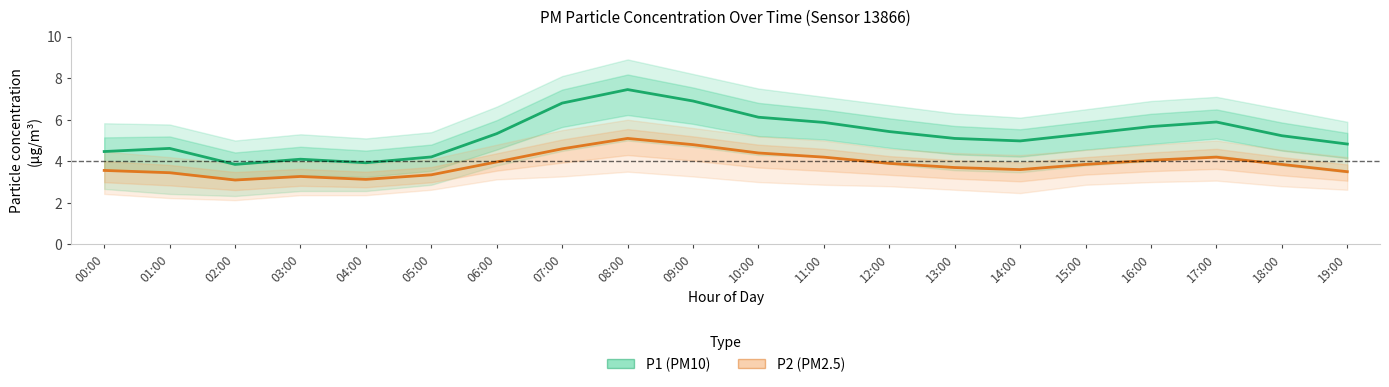

At how many categories does at least one series exceed 3?

20